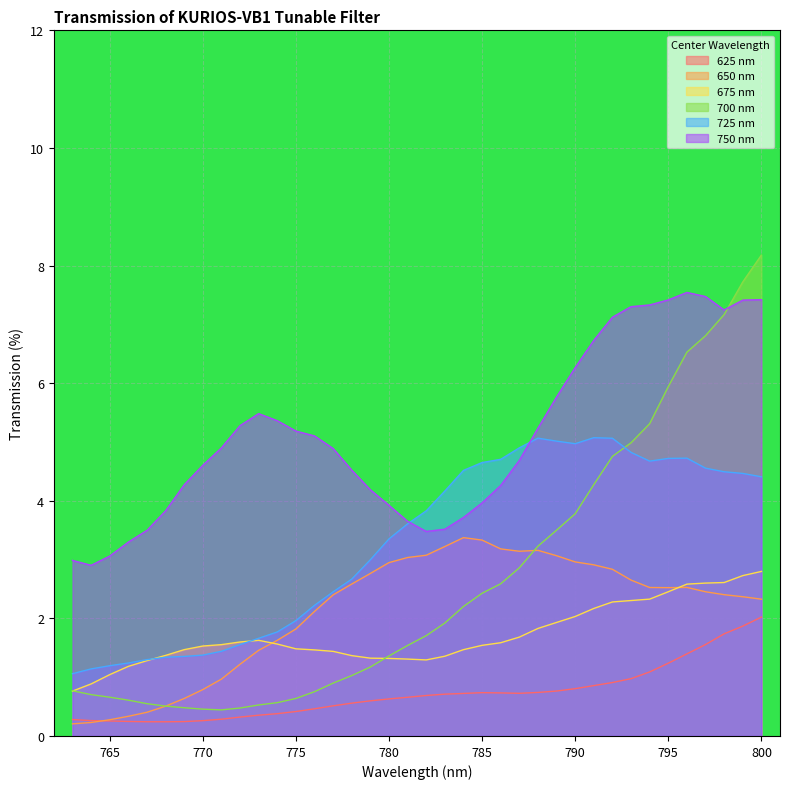

Which series has the largest range (max minus min)?

700 nm